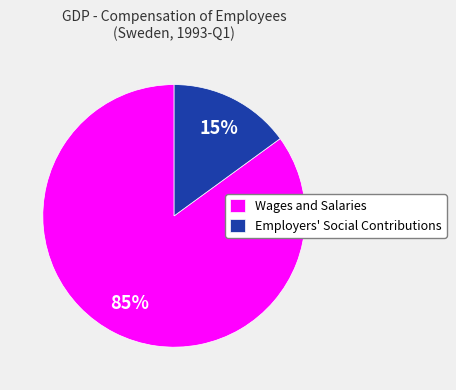

True or false: Wages and Salaries accounts for 85% of the total.

True